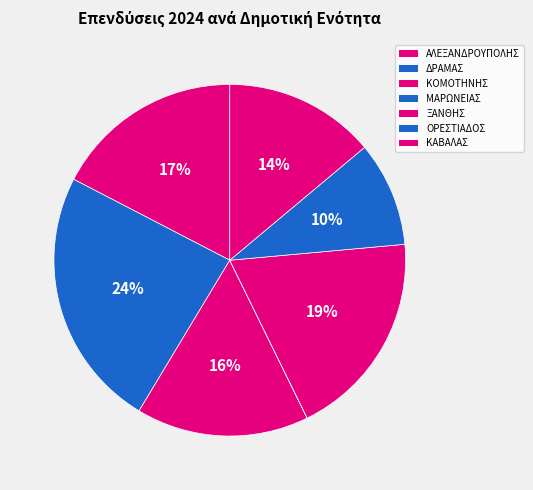

Combined, what portion of the pie is ΜΑΡΩΝΕΙΑΣ and ΚΑΒΑΛΑΣ?

13.9%